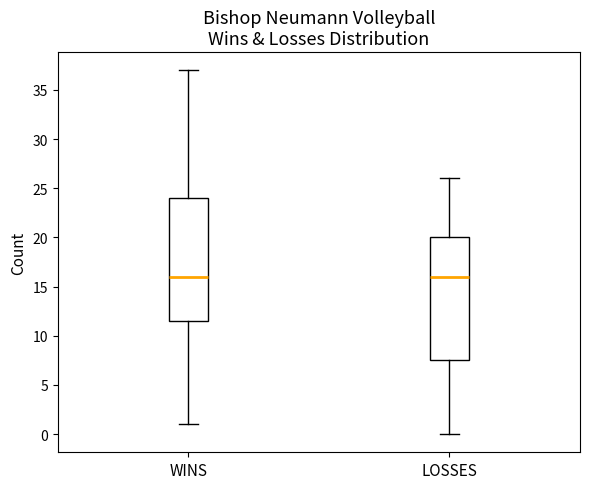

Reading left to right, transcribe this box plot: for each box, give where its median line is, the range the box spans, and where its two whiskers end, as read against the y-axis. The values are not printed on the chart, so give them approximately, as read against the axis.

WINS: median 16.0, box 11.5 to 24.0, whiskers 1.0 to 37.0
LOSSES: median 16.0, box 7.5 to 20.0, whiskers 0.0 to 26.0